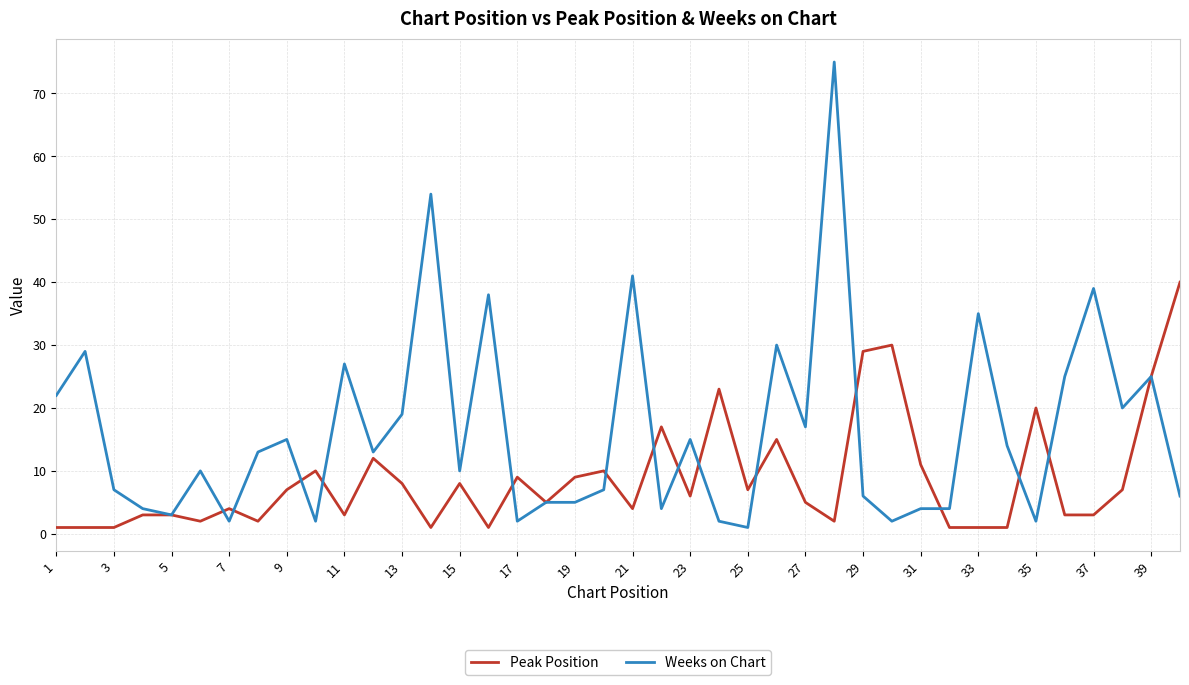

Rank the series by their maximum value, from lowest to highest.

Peak Position, Weeks on Chart